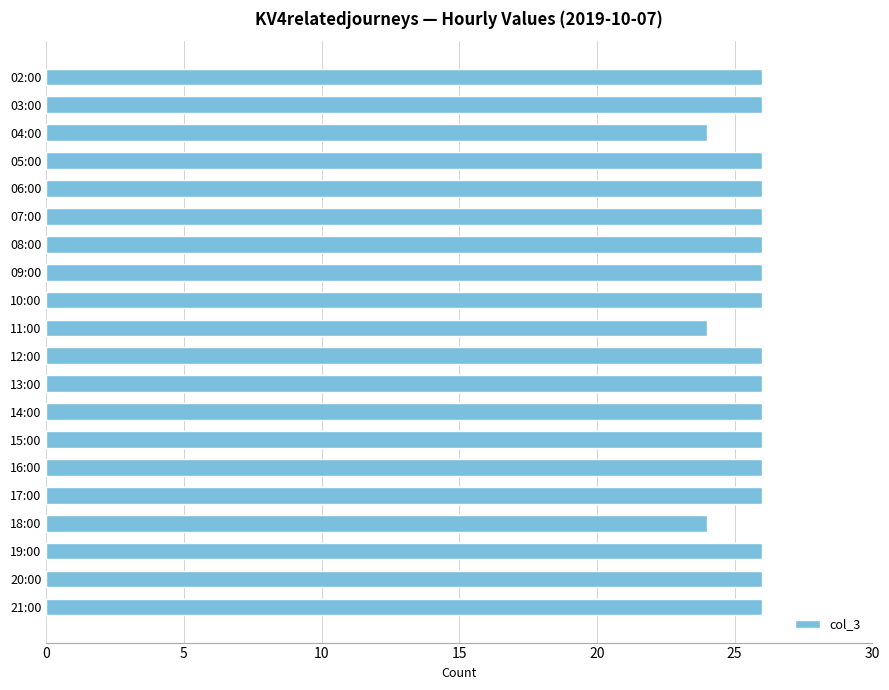

What is the smallest value displayed?

24